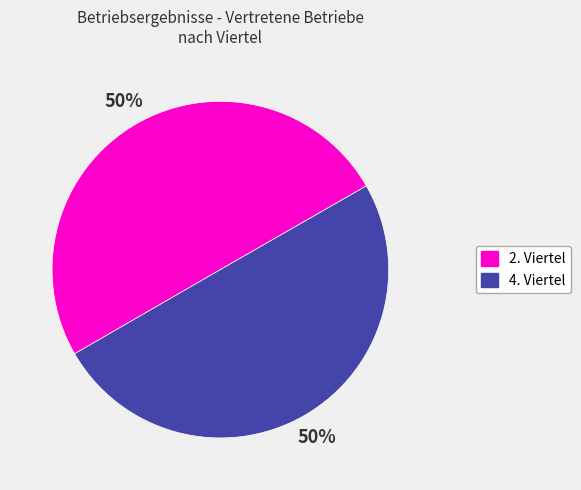

How many slices are in this pie chart?

2